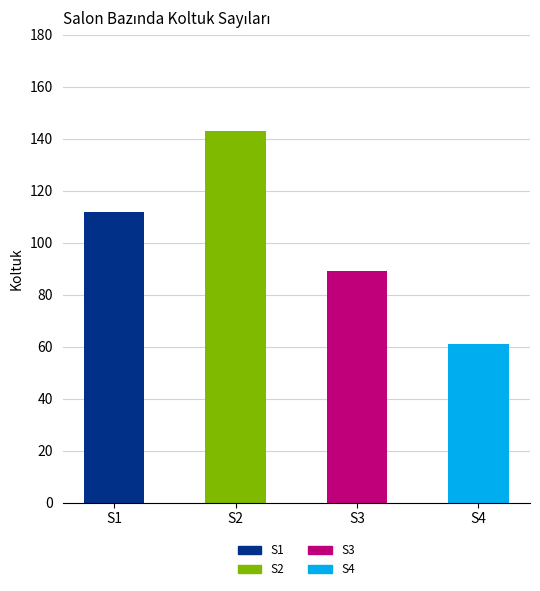

Where does the data first go above 112?

S2